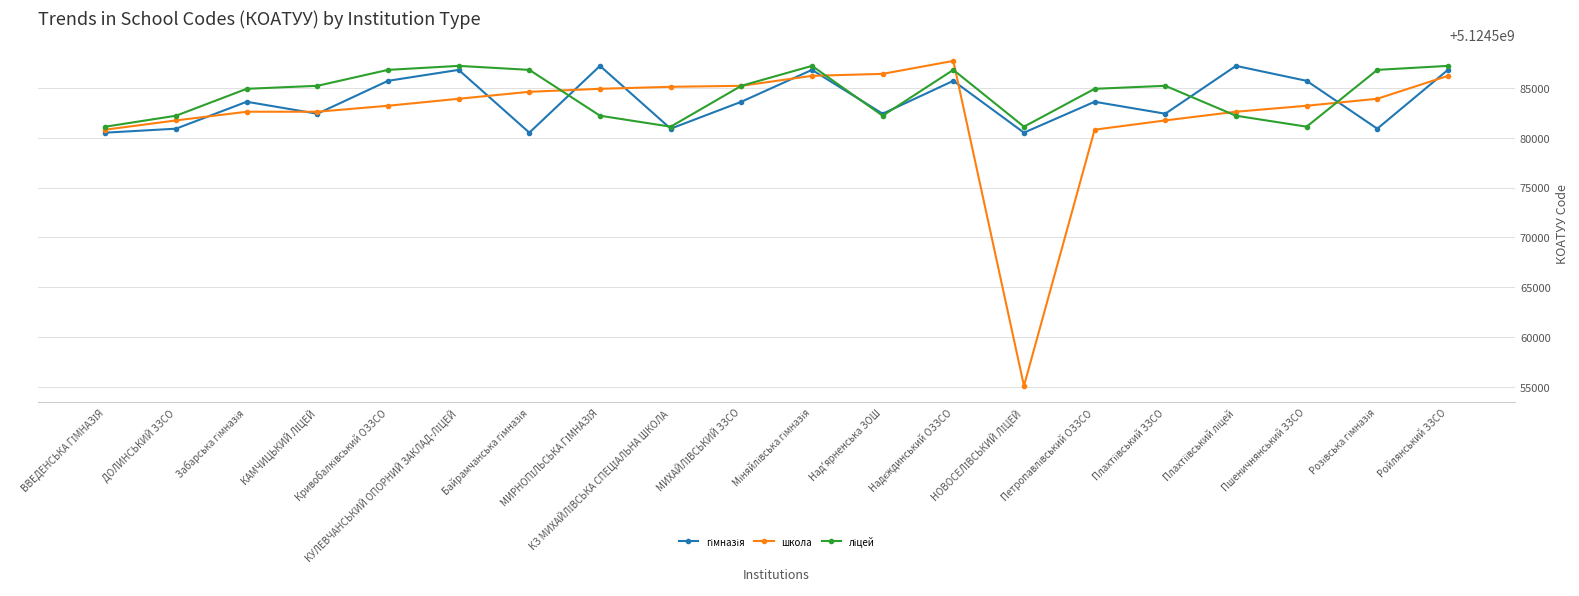

What is the value of the школа point at the 13th from the left?

5124587701